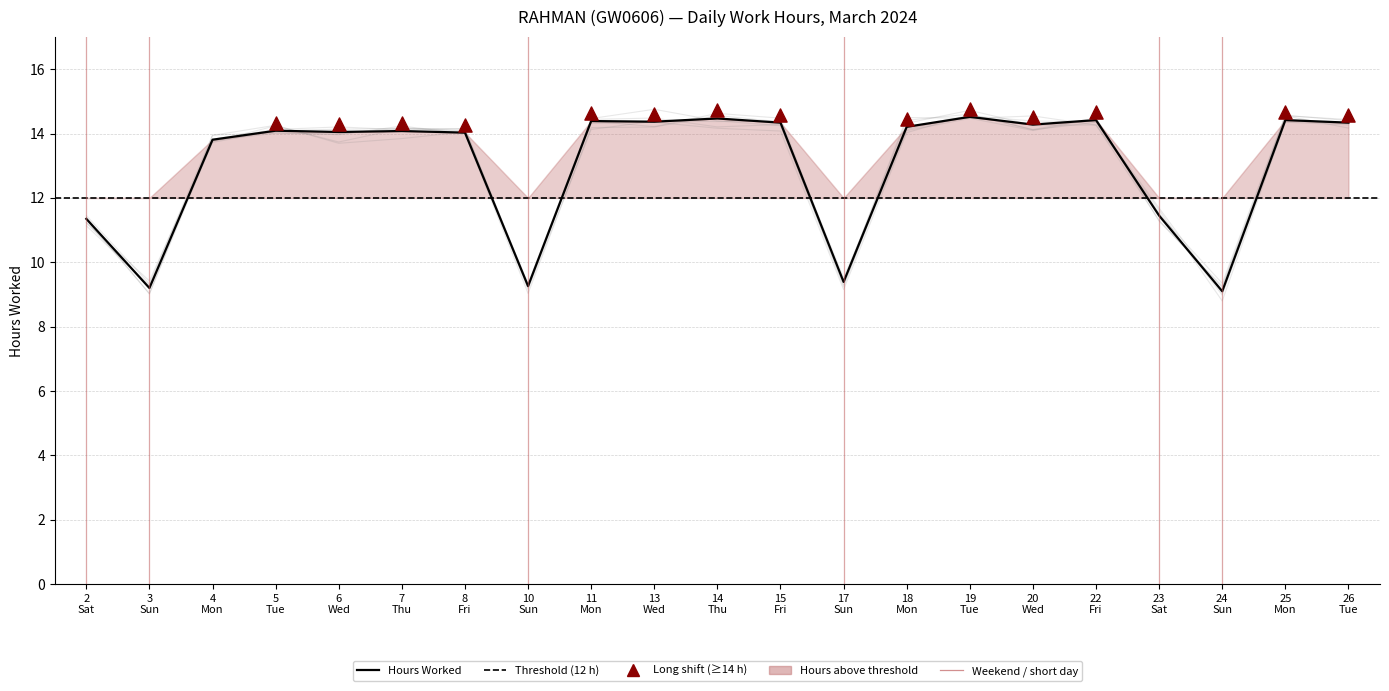

Between 17 Sun and 3 Sun, which is larger?

17 Sun